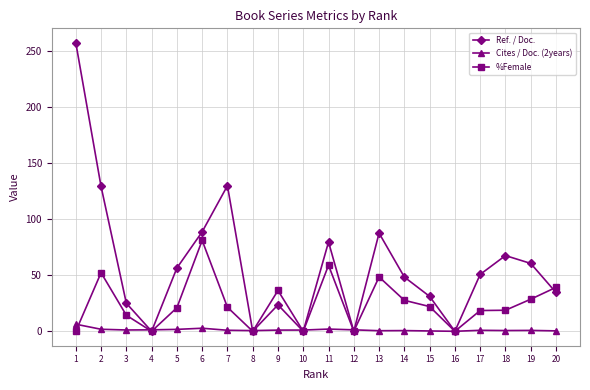

Which series changed the most between 7 and 12?

Ref. / Doc.